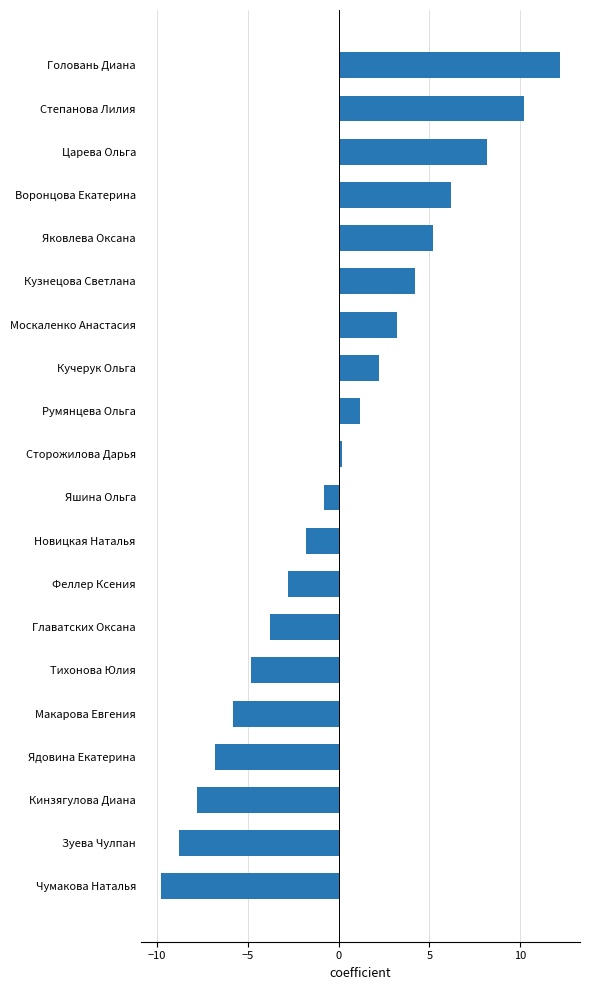

Which has a higher value, Феллер Ксения or Яшина Ольга?

Яшина Ольга